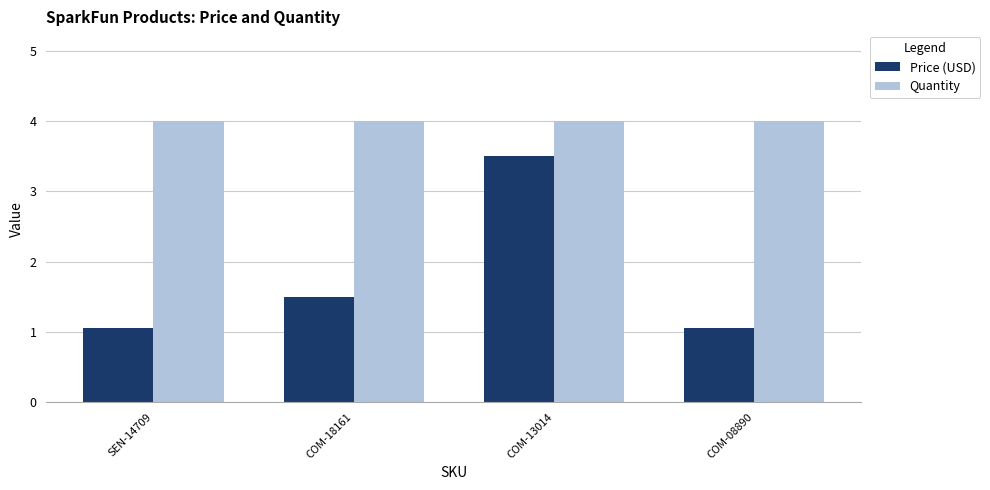

How many distinct data groups are displayed?

2